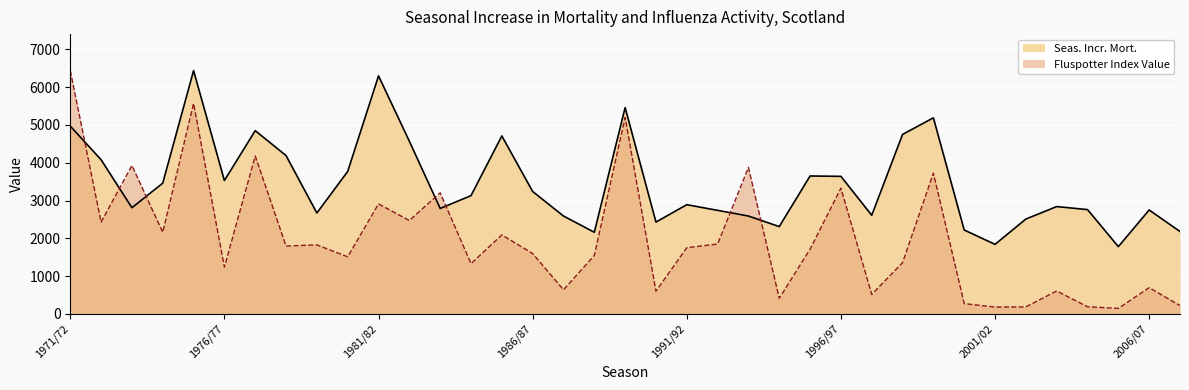

At which label does Fluspotter Index Value reach its peak?

1971/72